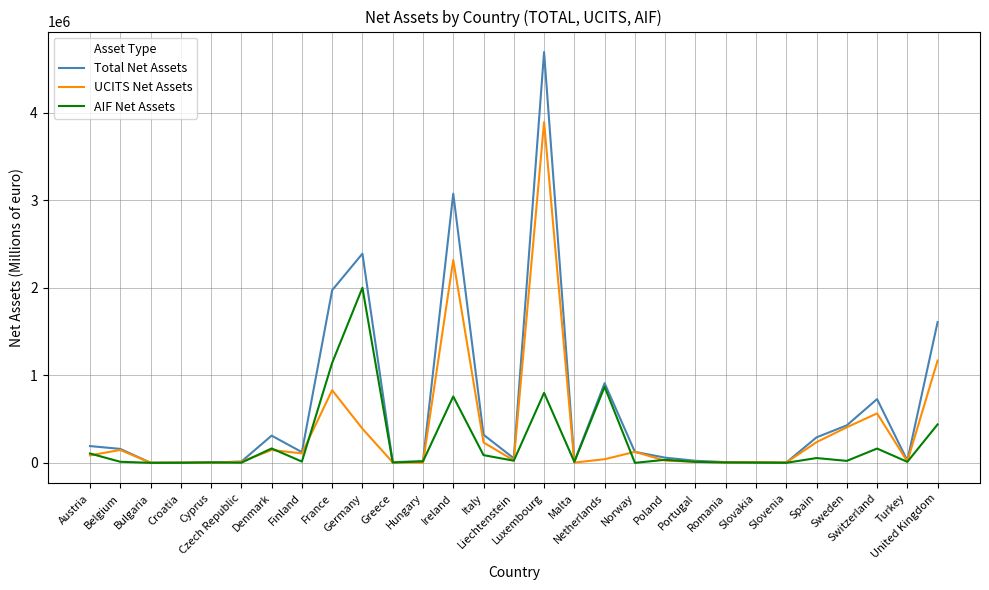

Which series has the widest spread of values?

Total Net Assets